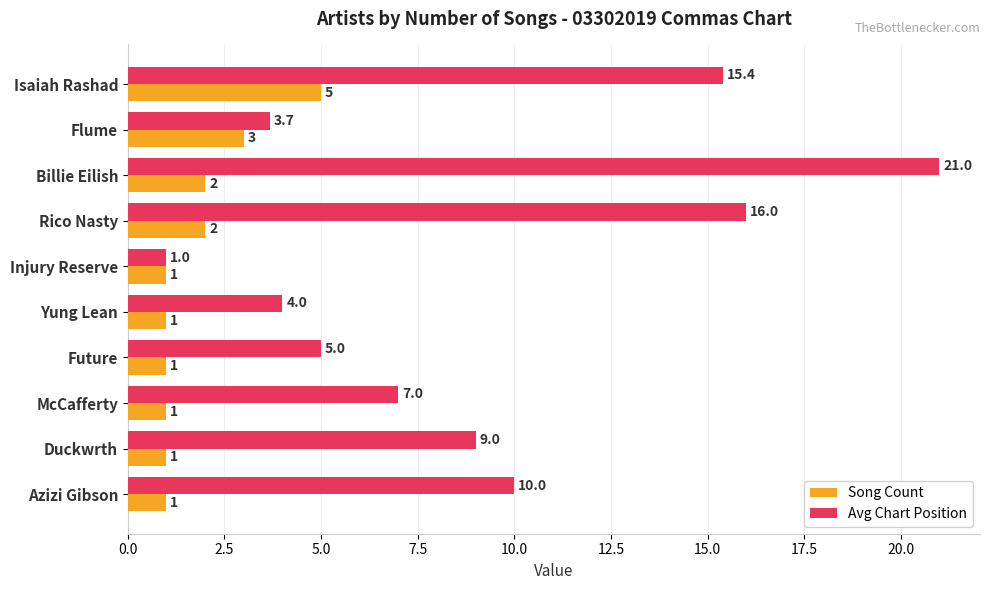

Which series changed the most between Injury Reserve and McCafferty?

Avg Chart Position